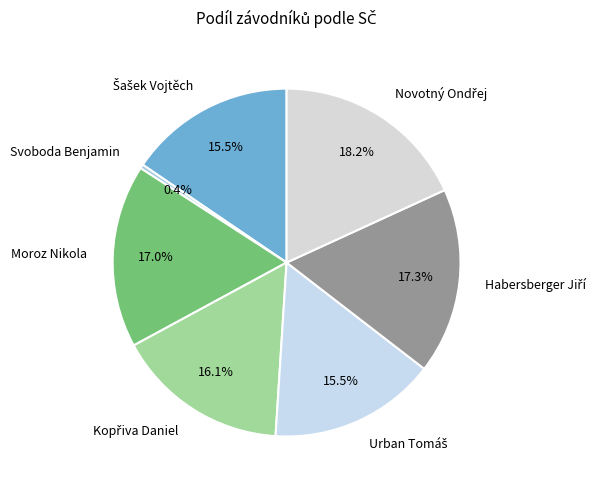

Is Svoboda Benjamin the majority of the pie?

No